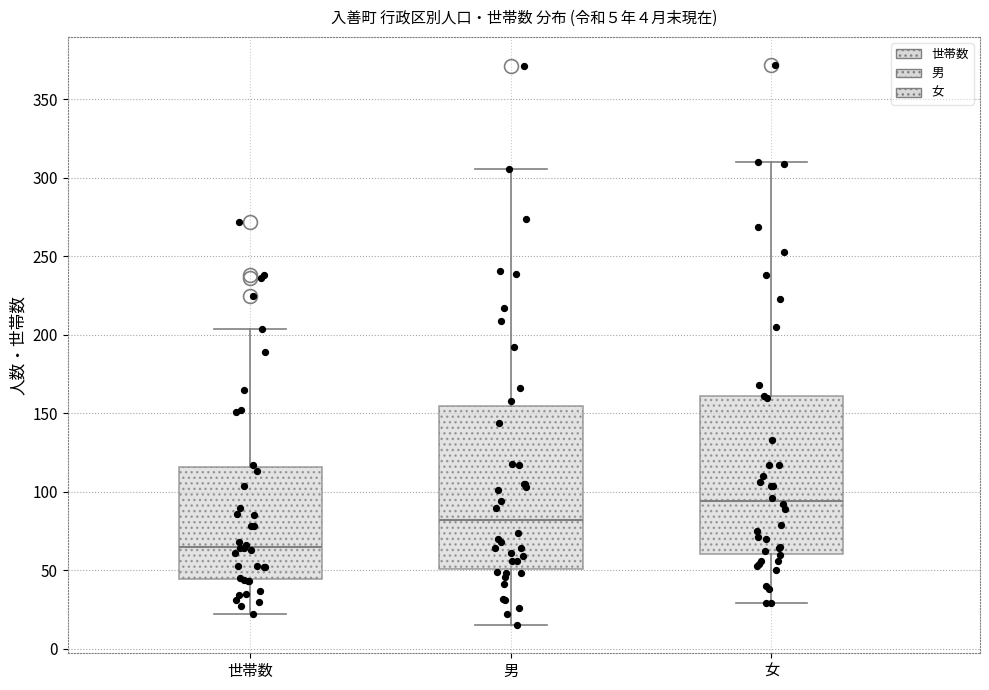

Which box has the lowest median line?

世帯数